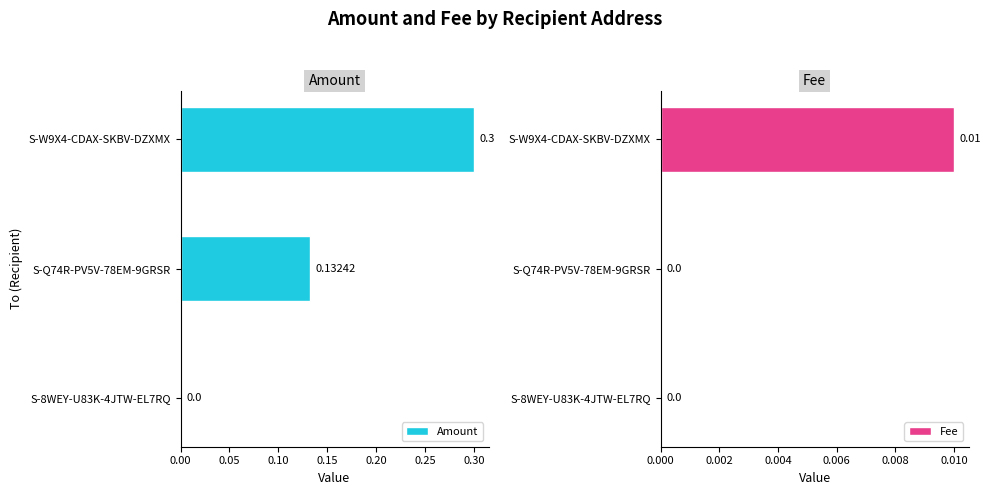

Between S-Q74R-PV5V-78EM-9GRSR and S-8WEY-U83K-4JTW-EL7RQ, which is larger?

S-Q74R-PV5V-78EM-9GRSR